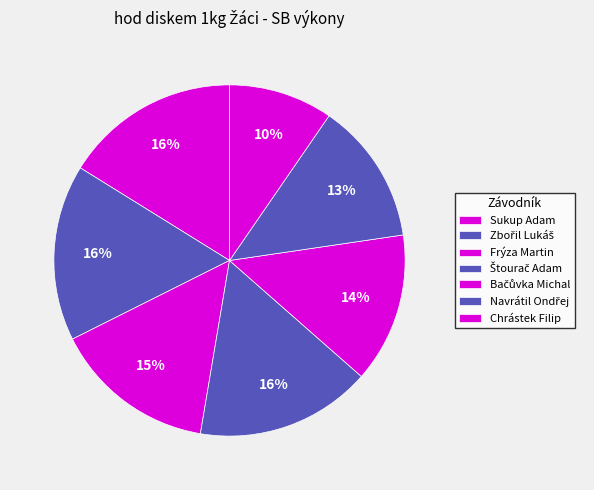

Is it true that Chrástek Filip is 10% of the pie?

True